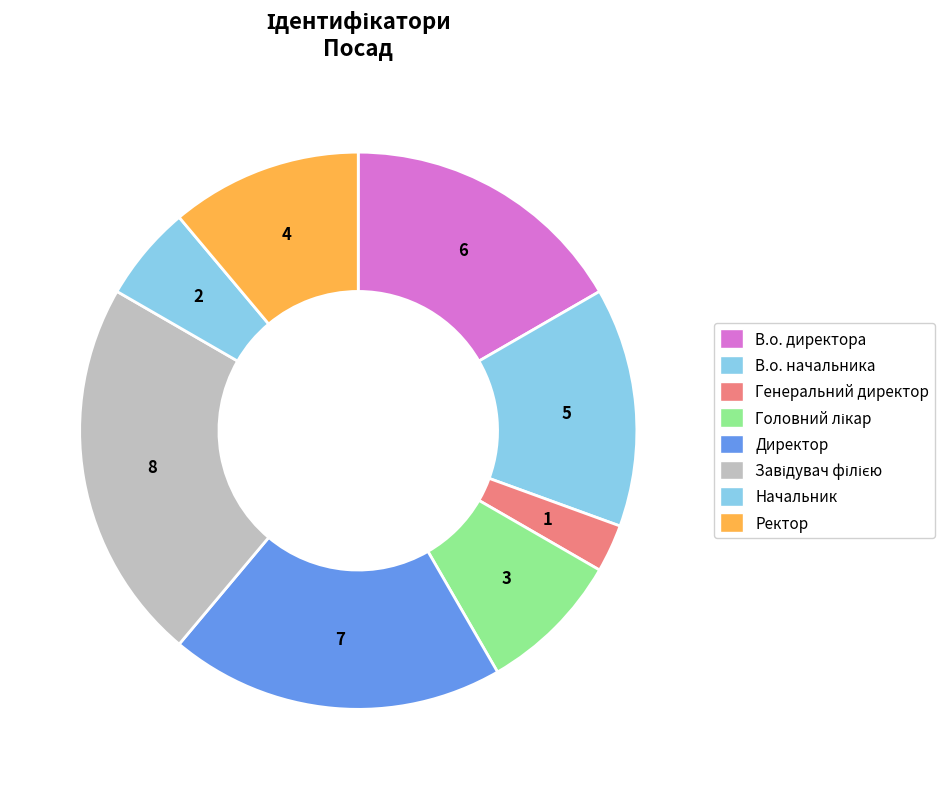

Which category has the biggest portion of the pie?

Завідувач філією